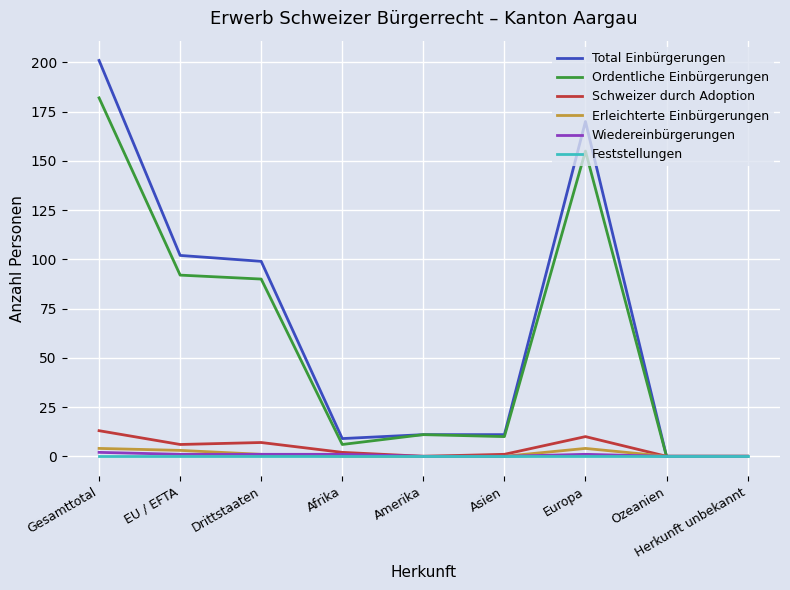

Which label corresponds to the largest value in the chart?

Gesamttotal